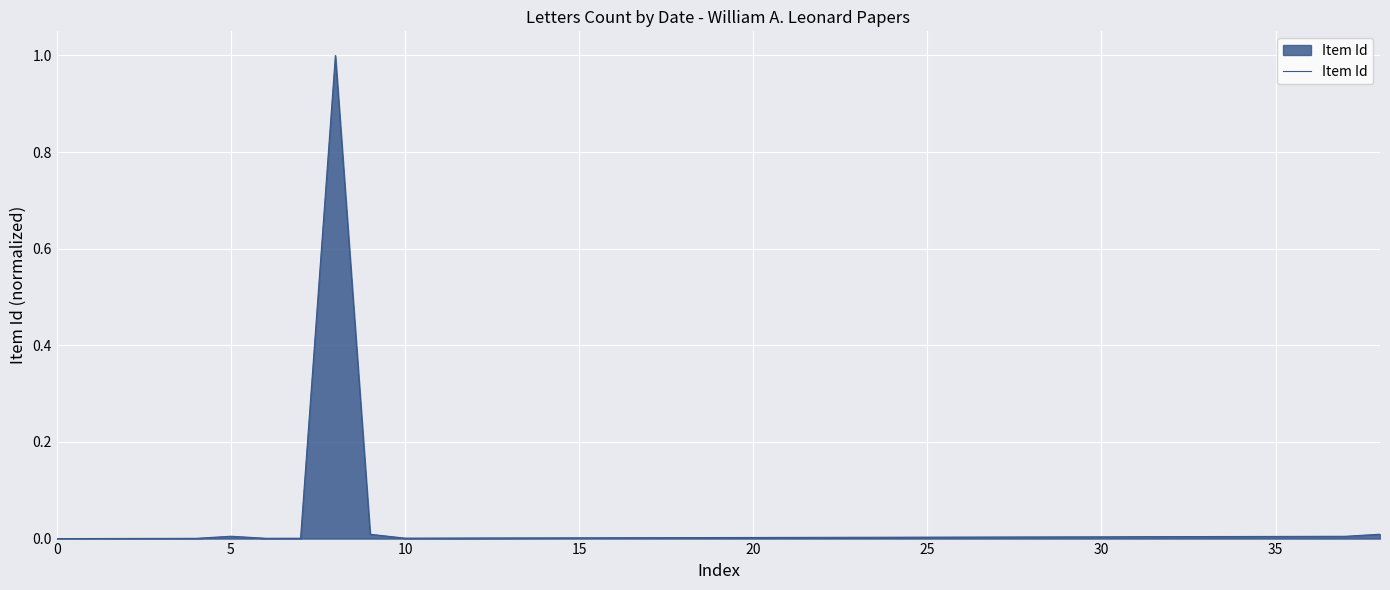

What is the maximum value shown in the chart?

1.0